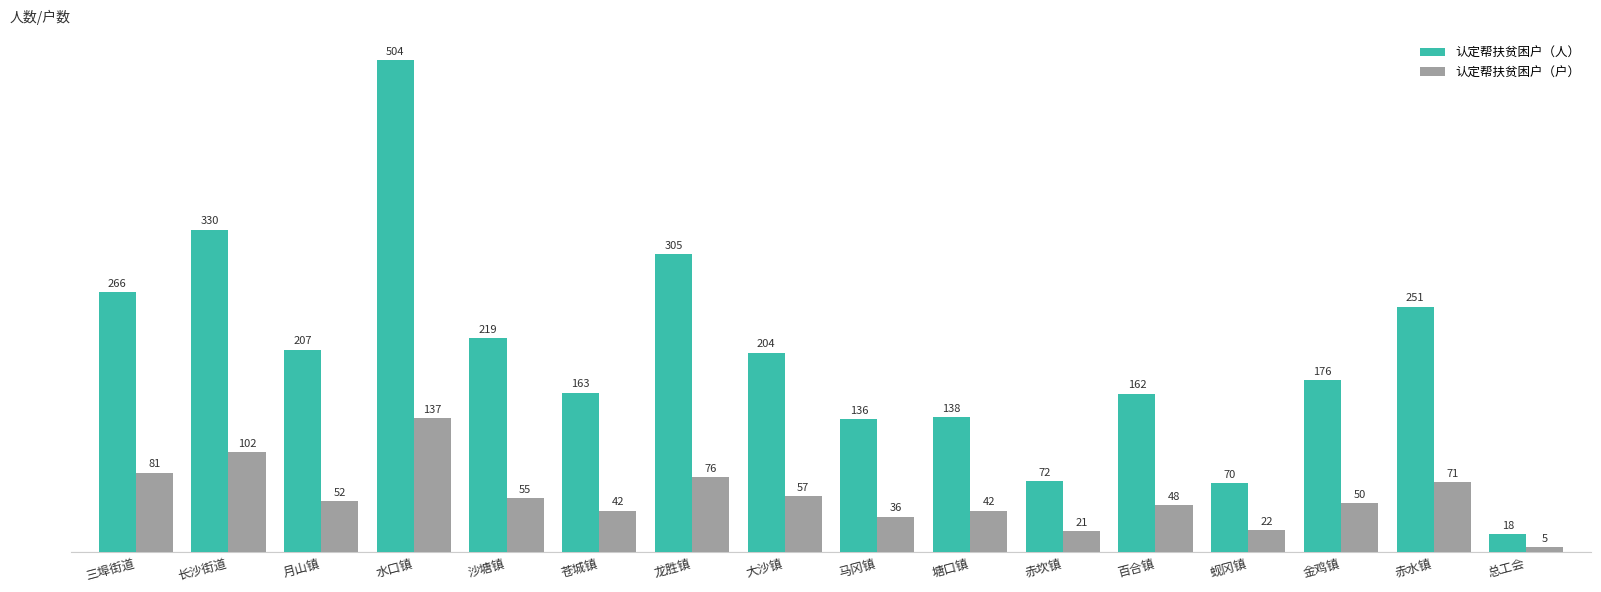

What is the sum of the 认定帮扶贫困户（人） values at 金鸡镇 and 沙塘镇?

395